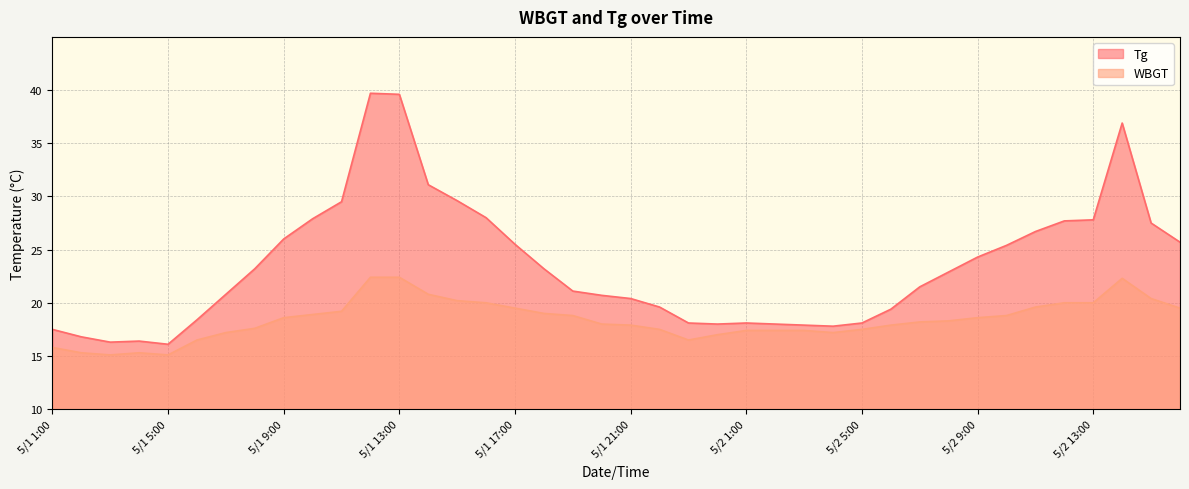

What is the approximate value of Tg at 5/1 11:00?

29.5